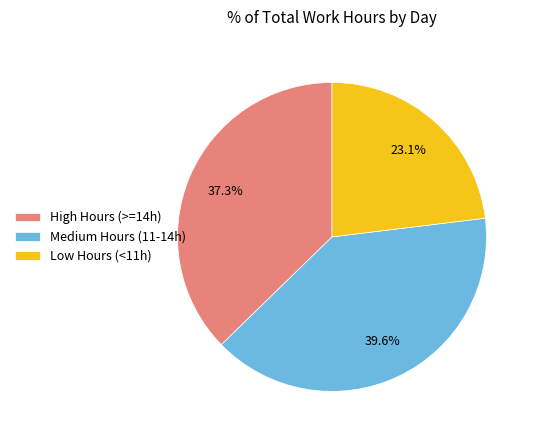

Does High Hours (>=14h) account for over 50% of the chart?

No